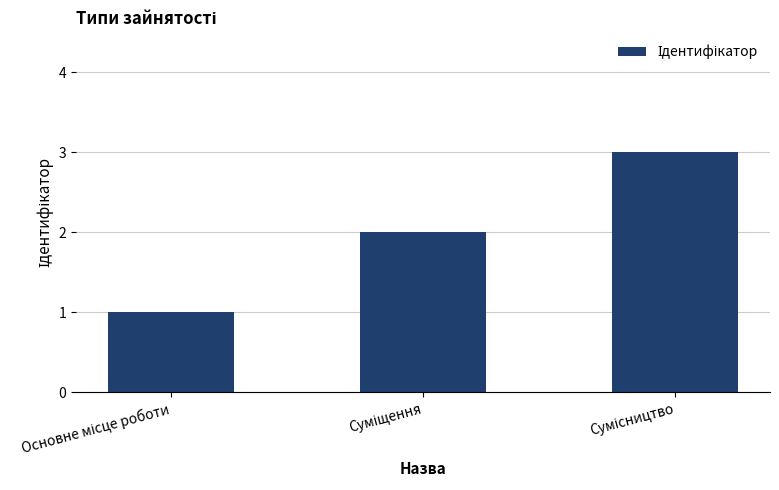

What is the maximum value shown in the chart?

3